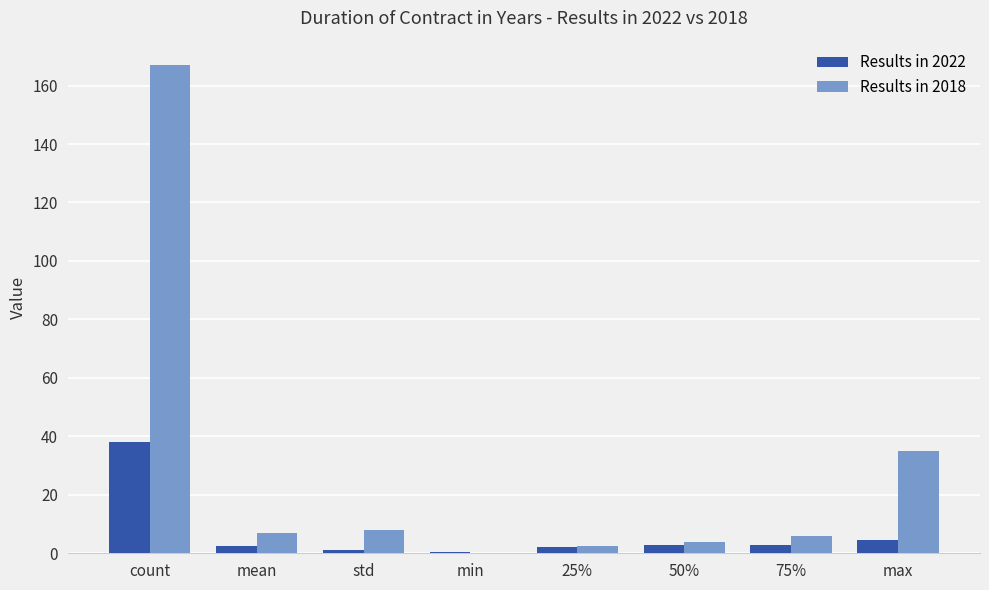

How many groups of bars are there?

8